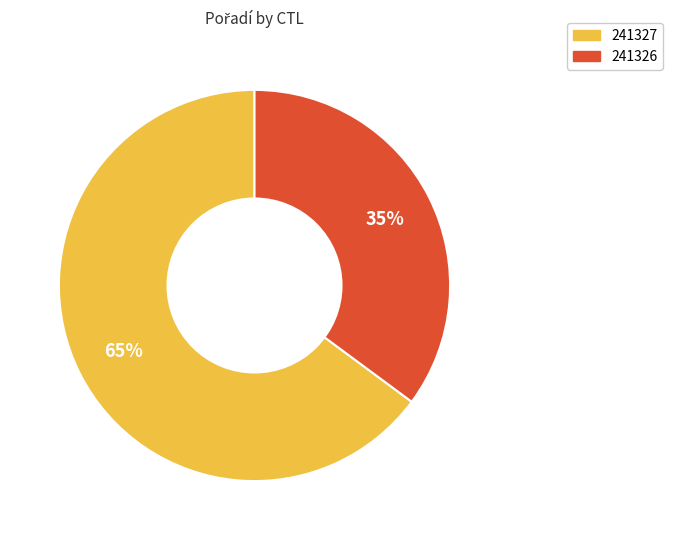

What is the smallest slice in the pie chart?

241326